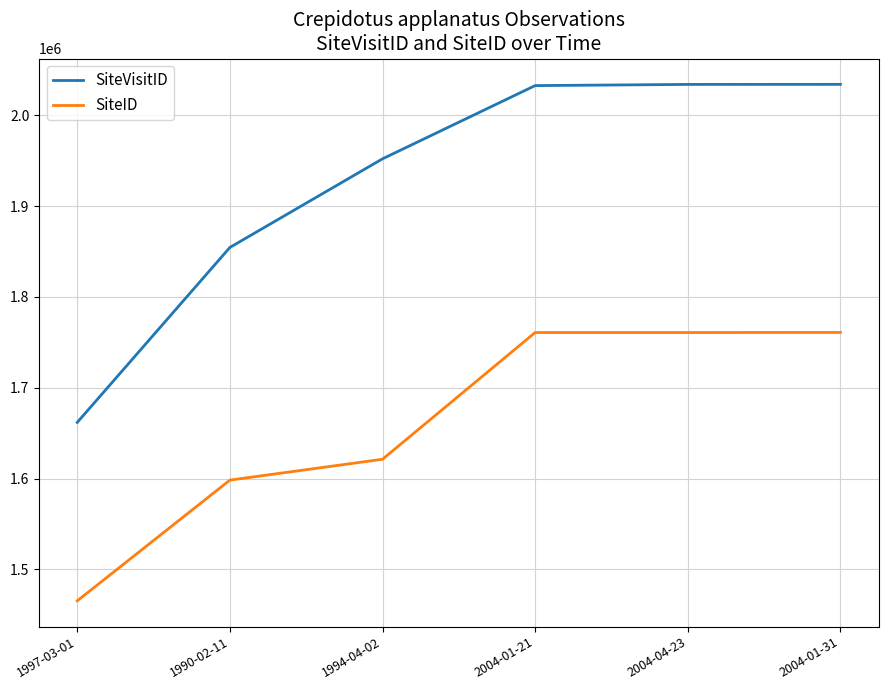

At how many categories does at least one series exceed 1688062?

5